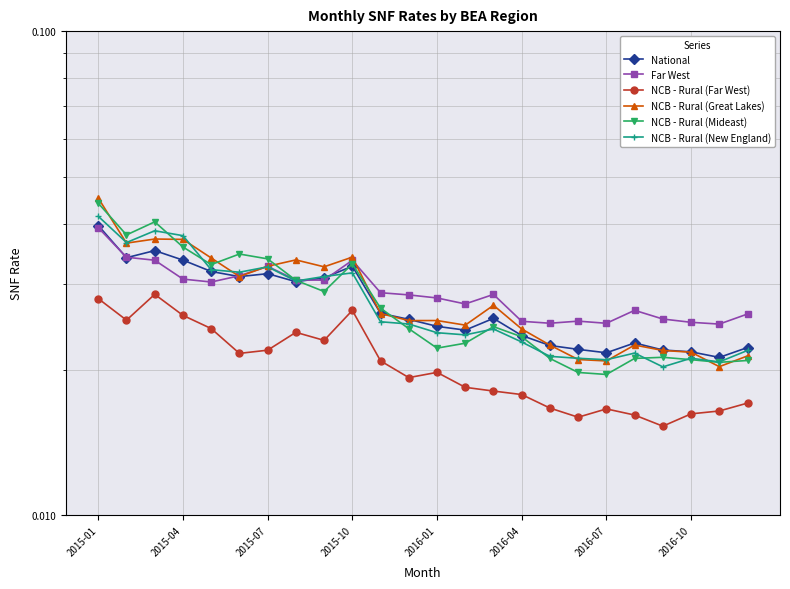

The value of Far West at 2016-10 is 0.0. True or false?

True